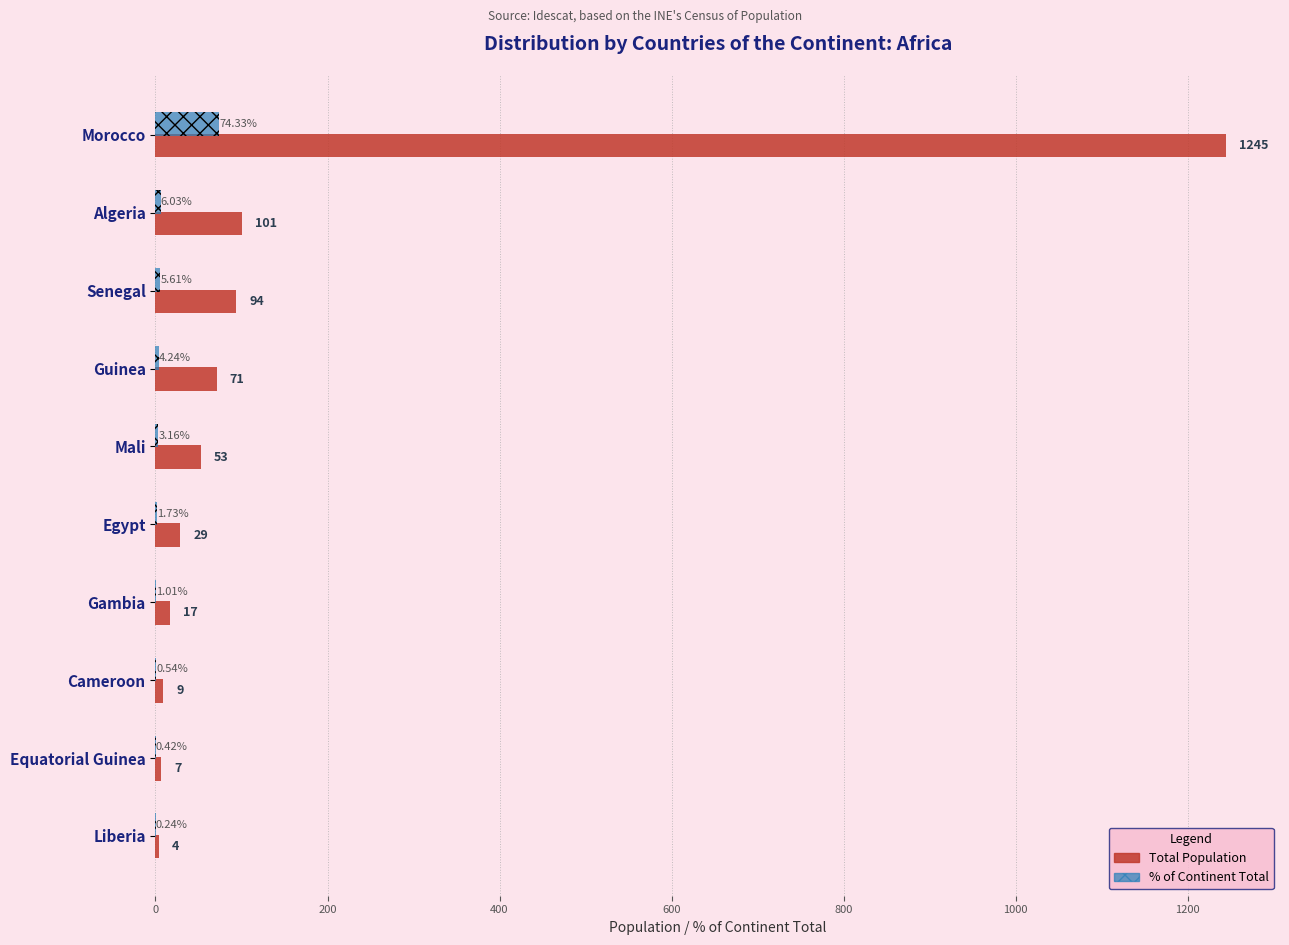

Which category has the highest value in the % of Continent Total series?

Morocco